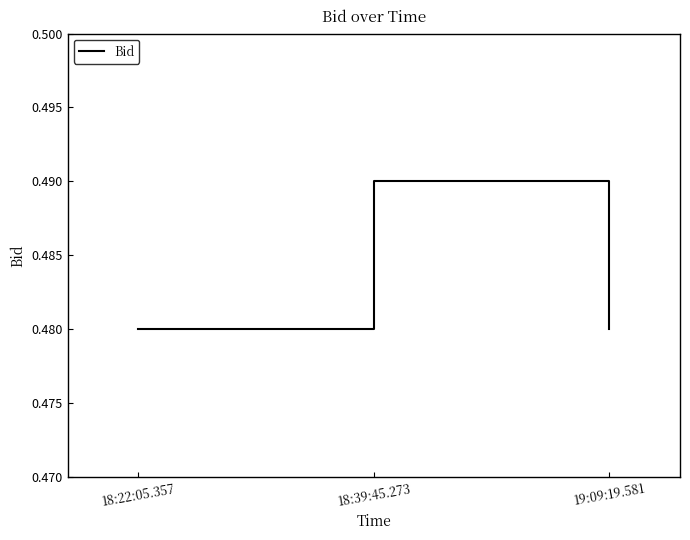

How many lines are shown in the chart?

1